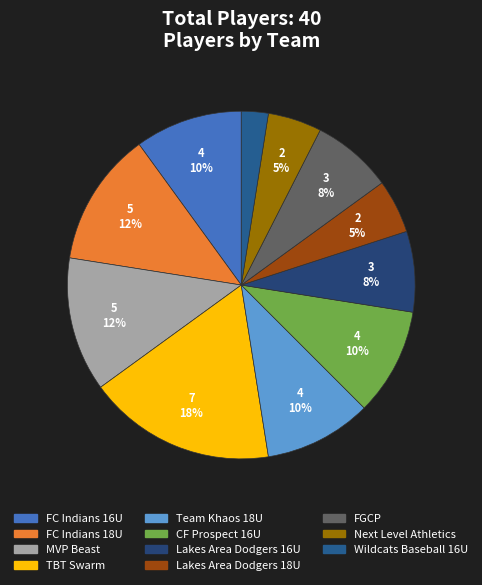

What portion of the pie excludes Lakes Area Dodgers 16U?

92.5%